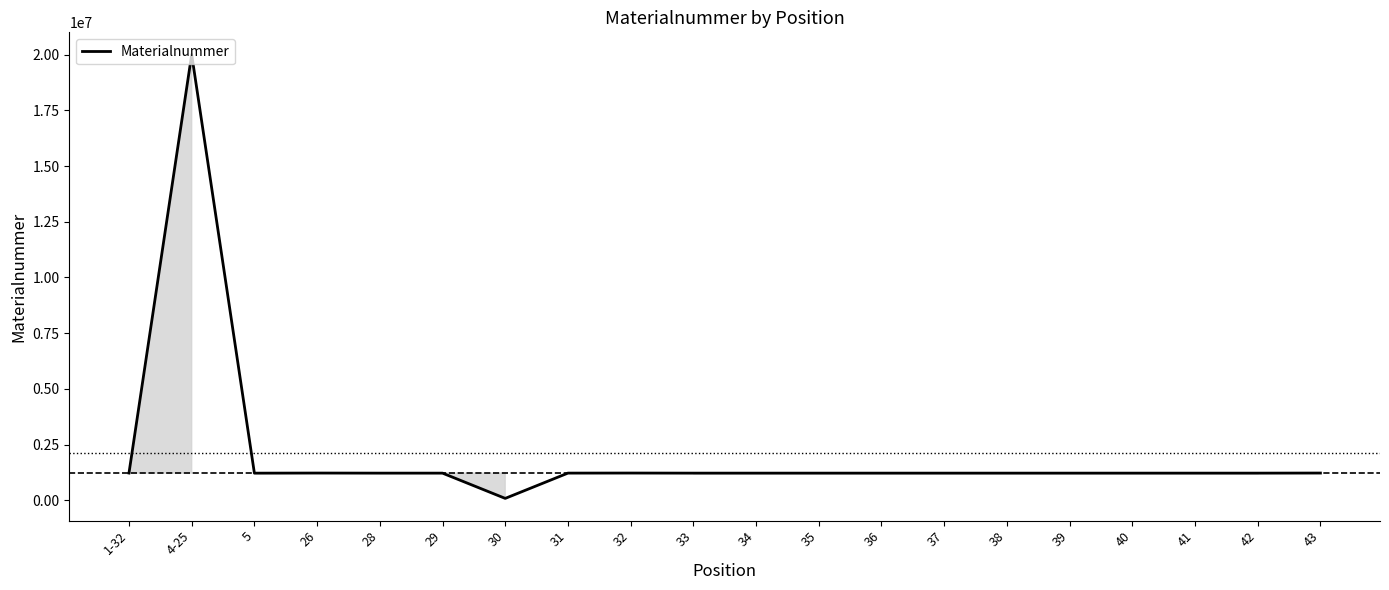

What is the change in value from 28 to 33?

+2